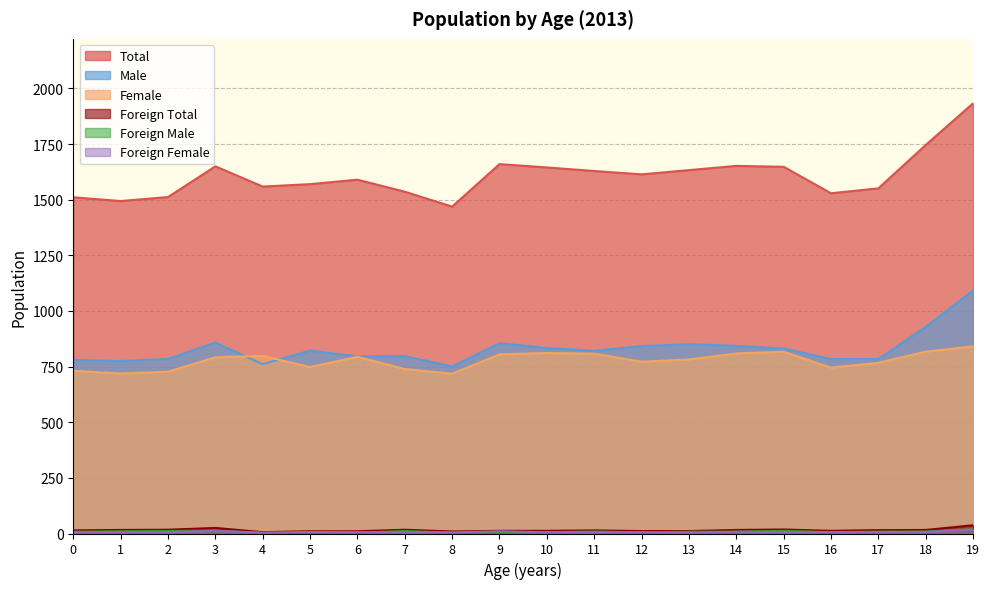

The value of Female at 18 is 371. True or false?

False